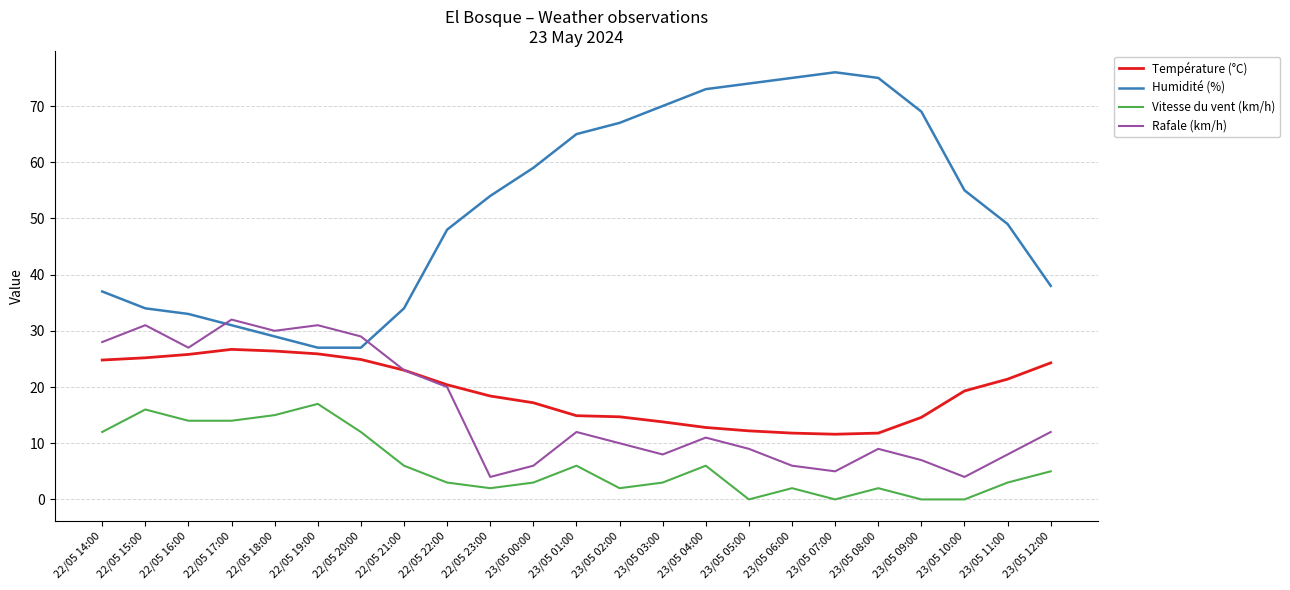

Is it true that Température (°C) equals 17.2 at 23/05 00:00?

True